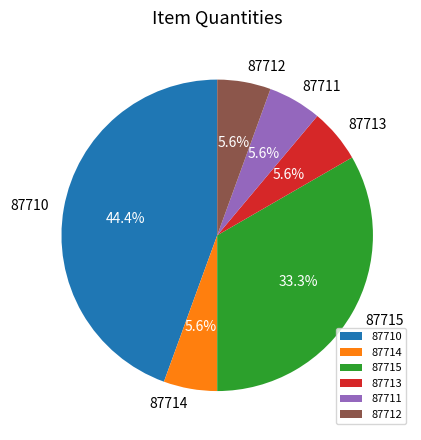

The 87710 slice represents 52% of the pie. True or false?

False